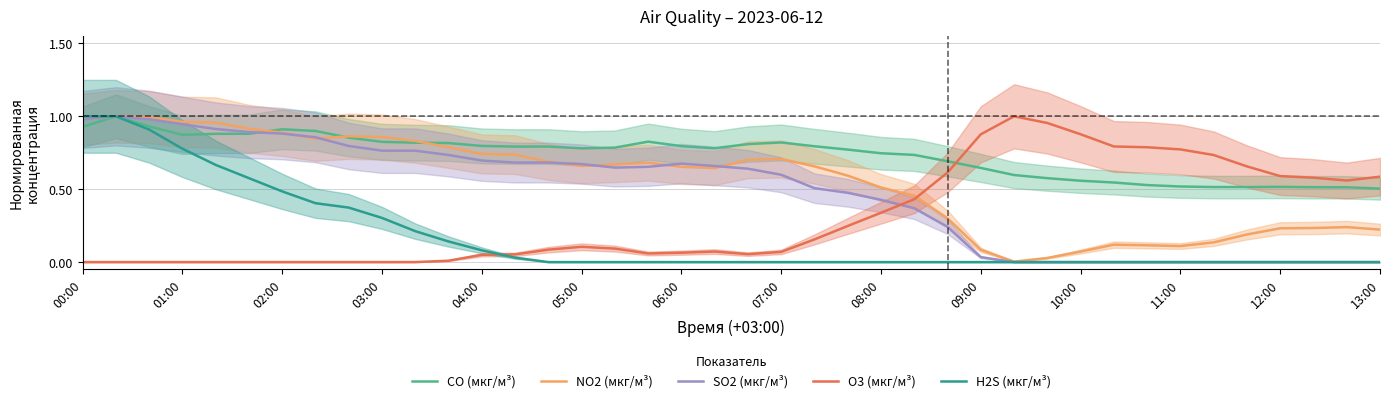

Reading left to right, what are all the values shown in this chart?

CO (мкг/м³): 0.9	1.0	0.9	0.9	0.9	0.9	0.9	0.9	0.9	0.8	0.8	0.8	0.8	0.8	0.8	0.8	0.8	0.8	0.8	0.8	0.8	0.8	0.8	0.8	0.7	0.7	0.7	0.6	0.6	0.6	0.6	0.5	0.5	0.5	0.5	0.5	0.5	0.5	0.5	0.5
NO2 (мкг/м³): 1.0	1.0	1.0	1.0	1.0	0.9	0.9	0.8	0.9	0.9	0.8	0.8	0.7	0.7	0.7	0.7	0.7	0.7	0.7	0.6	0.7	0.7	0.7	0.6	0.5	0.5	0.3	0.1	0.0	0.0	0.1	0.1	0.1	0.1	0.1	0.2	0.2	0.2	0.2	0.2
SO2 (мкг/м³): 1.0	1.0	1.0	0.9	0.9	0.9	0.9	0.9	0.8	0.8	0.8	0.7	0.7	0.7	0.7	0.7	0.6	0.7	0.7	0.7	0.6	0.6	0.5	0.5	0.4	0.4	0.2	0.0	0.0	0.0	0.0	0.0	0.0	0.0	0.0	0.0	0.0	0.0	0.0	0.0
O3 (мкг/м³): 0.0	0.0	0.0	0.0	0.0	0.0	0.0	0.0	0.0	0.0	0.0	0.0	0.0	0.1	0.1	0.1	0.1	0.1	0.1	0.1	0.1	0.1	0.2	0.2	0.3	0.4	0.6	0.9	1.0	1.0	0.9	0.8	0.8	0.8	0.7	0.7	0.6	0.6	0.6	0.6
H2S (мкг/м³): 1.0	1.0	0.9	0.8	0.7	0.6	0.5	0.4	0.4	0.3	0.2	0.1	0.1	0.0	0.0	0.0	0.0	0.0	0.0	0.0	0.0	0.0	0.0	0.0	0.0	0.0	0.0	0.0	0.0	0.0	0.0	0.0	0.0	0.0	0.0	0.0	0.0	0.0	0.0	0.0